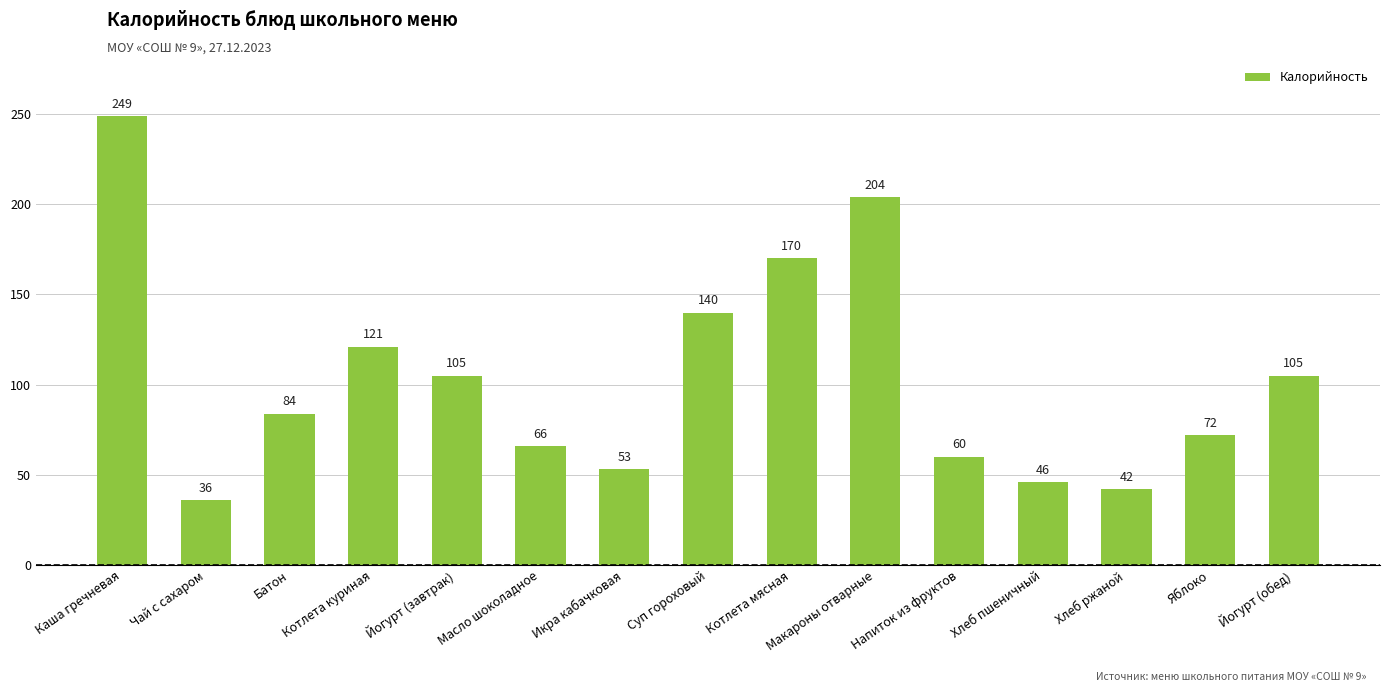

What is the change in value from Чай с сахаром to Котлета куриная?

+85